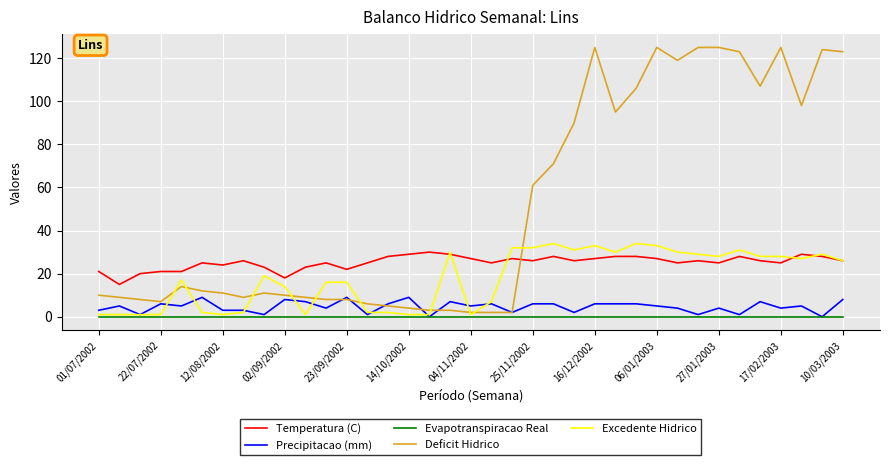

True or false: Evapotranspiracao Real and Temperatura (C) intersect in this chart.

False